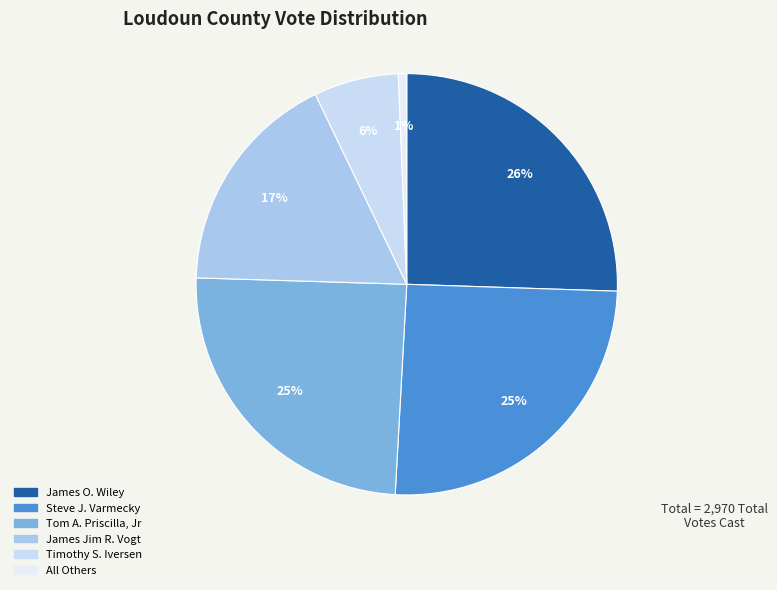

What percentage is the All Others slice, to the nearest percent?

1%